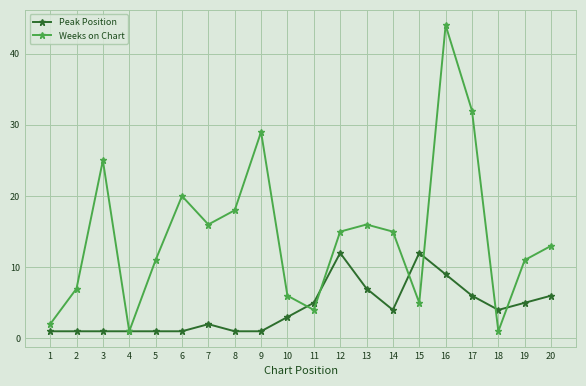

Does the chart have visible grid lines?

Yes